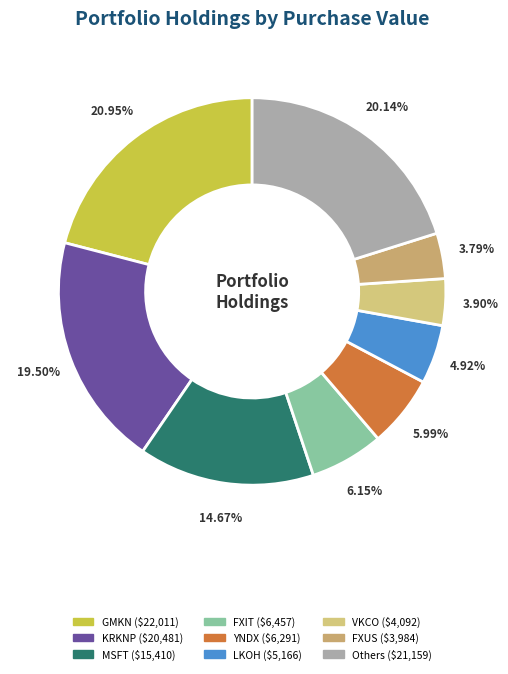

How many segments does this pie chart have?

9